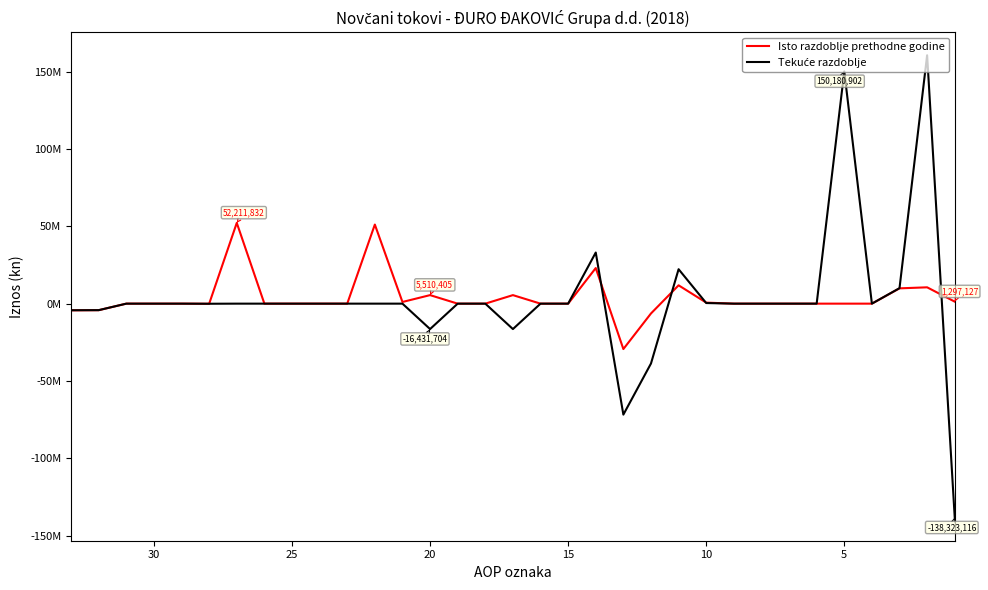

How many values in the Isto razdoblje prethodne godine series exceed 0?

11